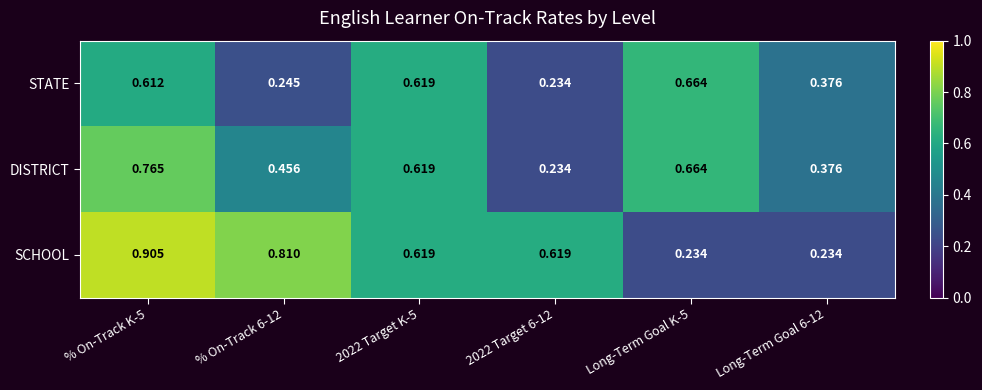

Rank the series by their maximum value, from highest to lowest.

SCHOOL, DISTRICT, STATE